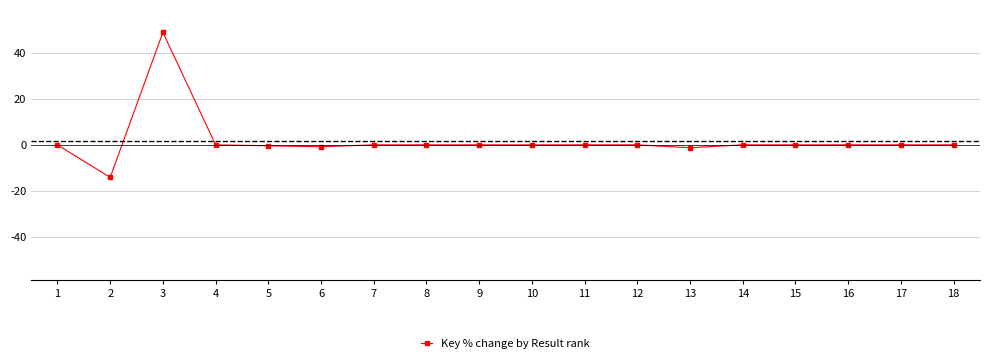

At which category does the data reach its first local peak?

3